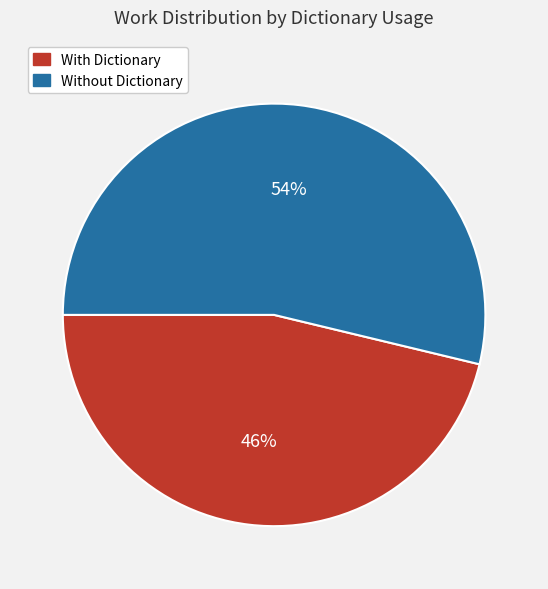

Is there any slice that represents more than half of the pie?

Yes